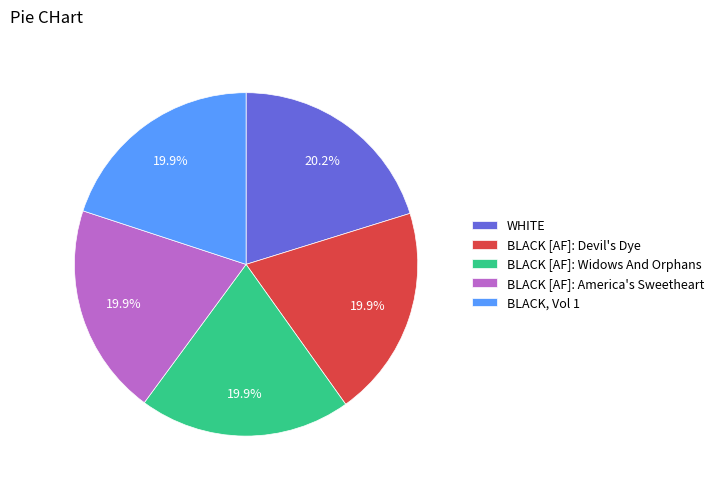

What is the ratio of the value at BLACK [AF]: Widows And Orphans to the value at BLACK [AF]: Devil's Dye?

1.0